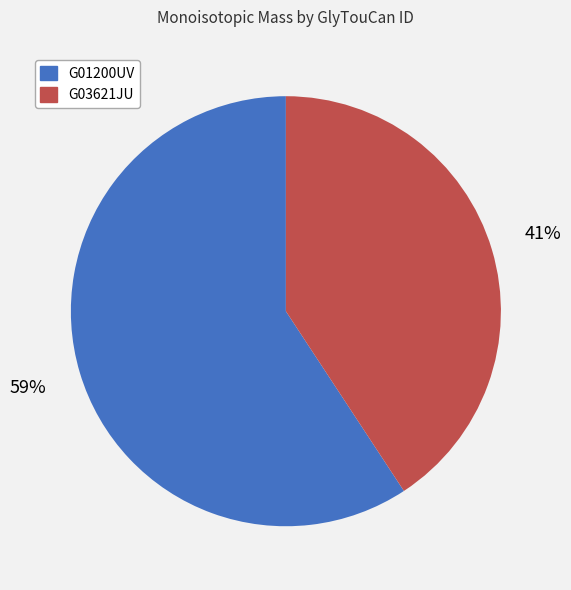

What percentage is the G01200UV slice, to the nearest percent?

59%